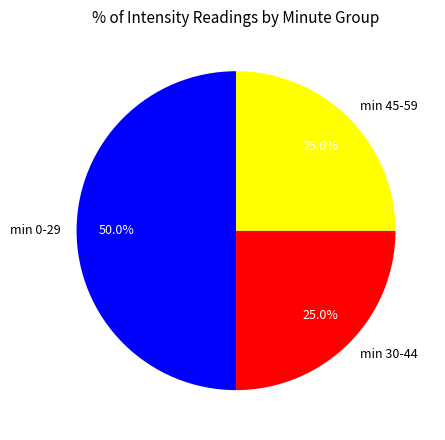

Does min 45-59 account for over 50% of the chart?

No